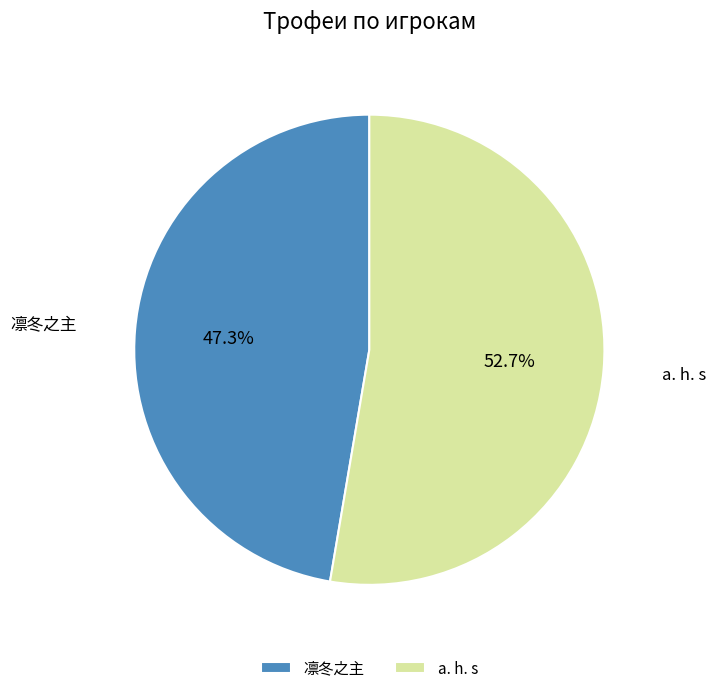

Rank the categories by value from highest to lowest.

a. h. s, 凛冬之主